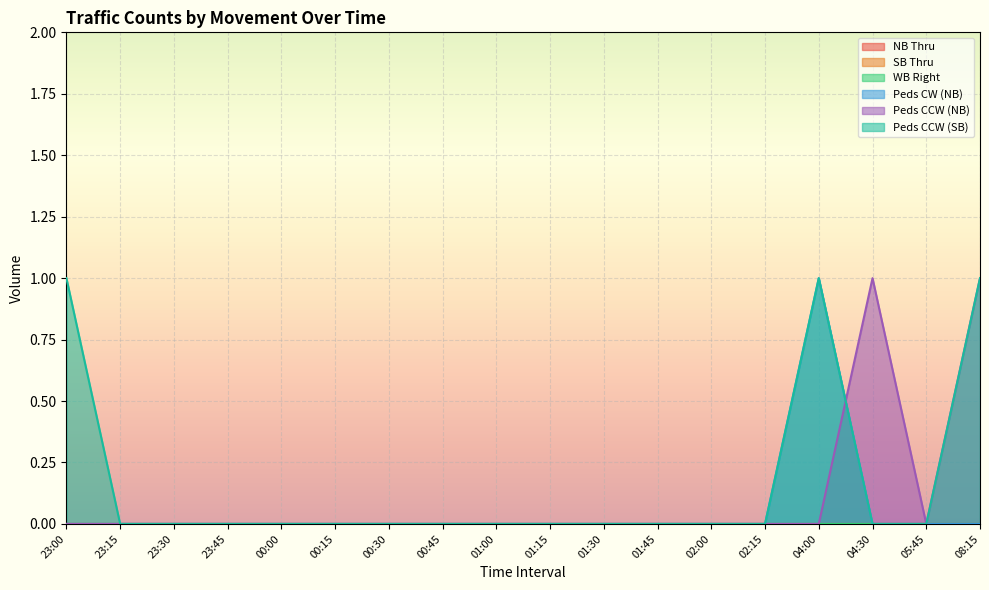

Rank the series by their maximum value, from highest to lowest.

Peds CW (NB), Peds CCW (NB), Peds CCW (SB)